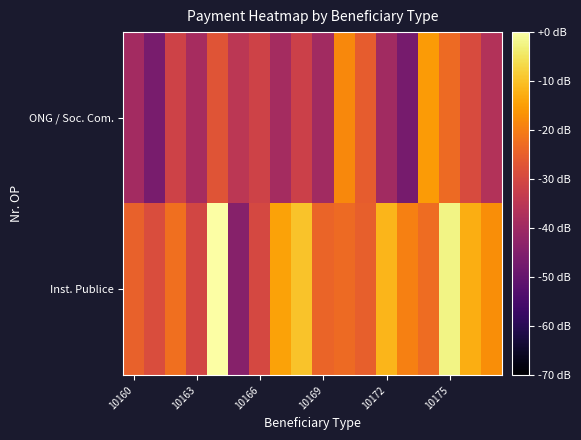

What is the minimum value shown in the chart?

-47.0